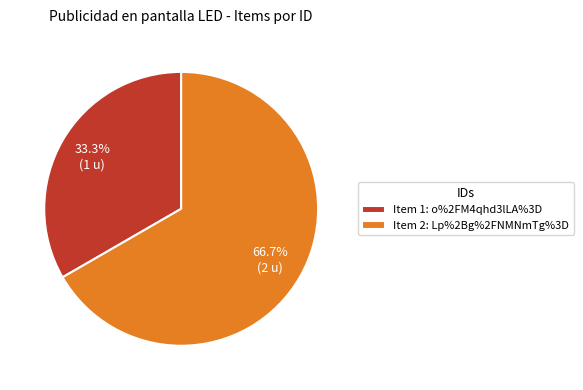

Rank the categories by value from lowest to highest.

Item 1: o%2FM4qhd3lLA%3D, Item 2: Lp%2Bg%2FNMNmTg%3D